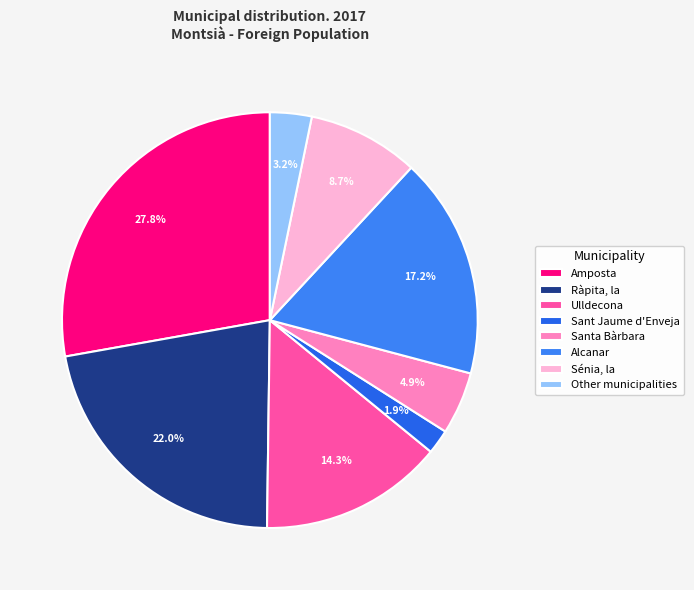

Is there a majority slice in this chart?

No